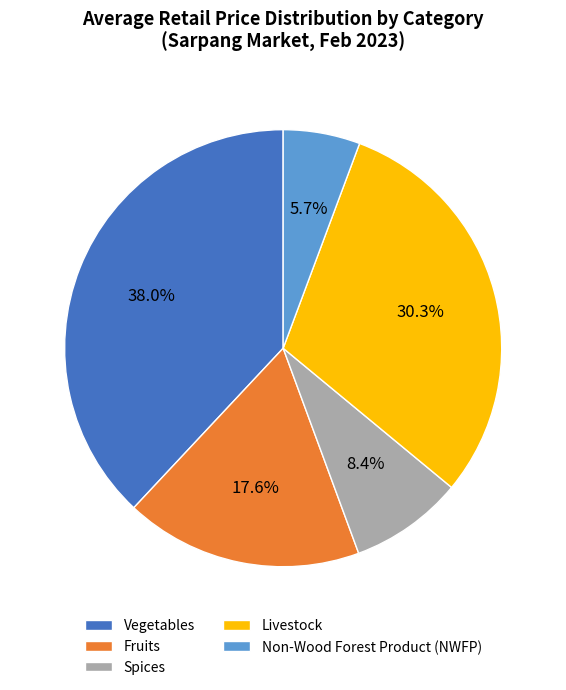

How much of the chart is everything except Spices?

91.6%